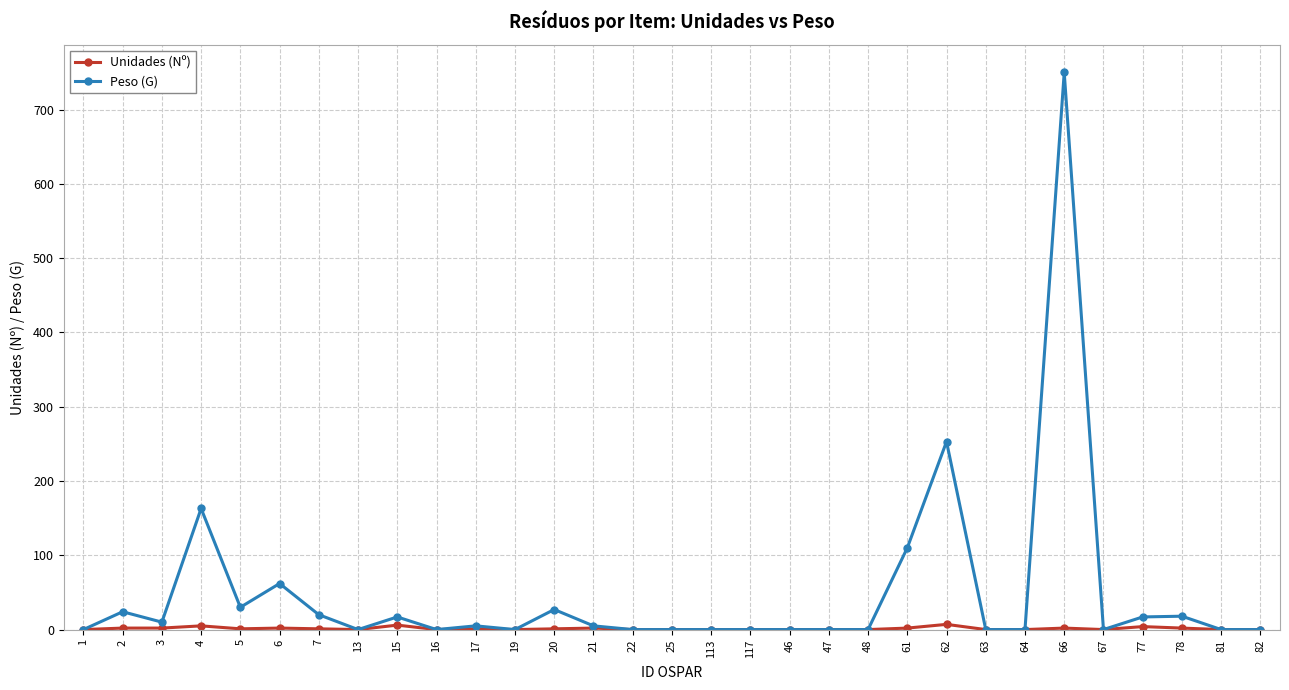

Which category has the highest value in the Peso (G) series?

66